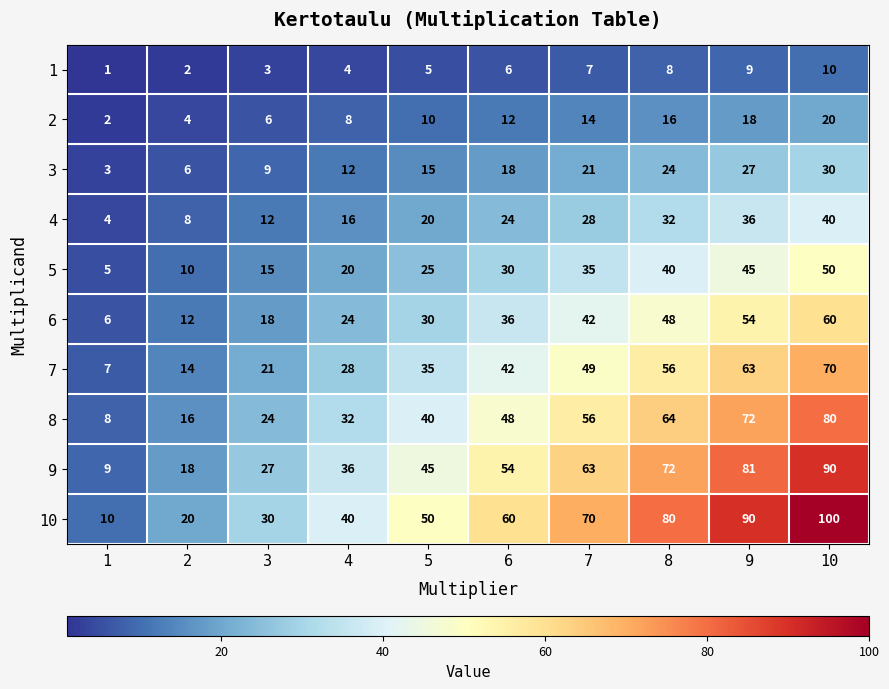

Which series has the largest total across all categories?

10